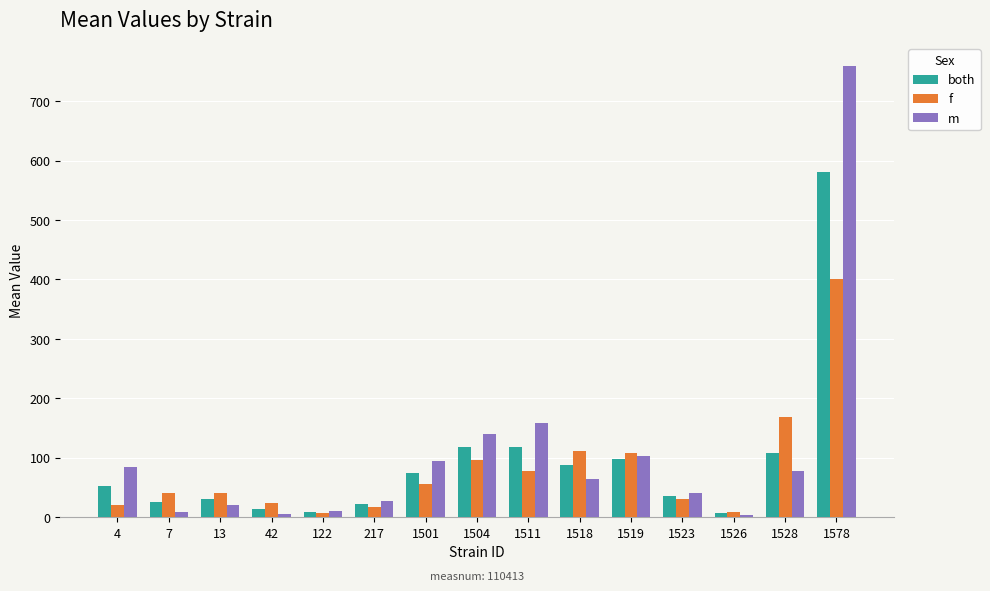

The m series shows 428.9 at 1578. True or false?

False